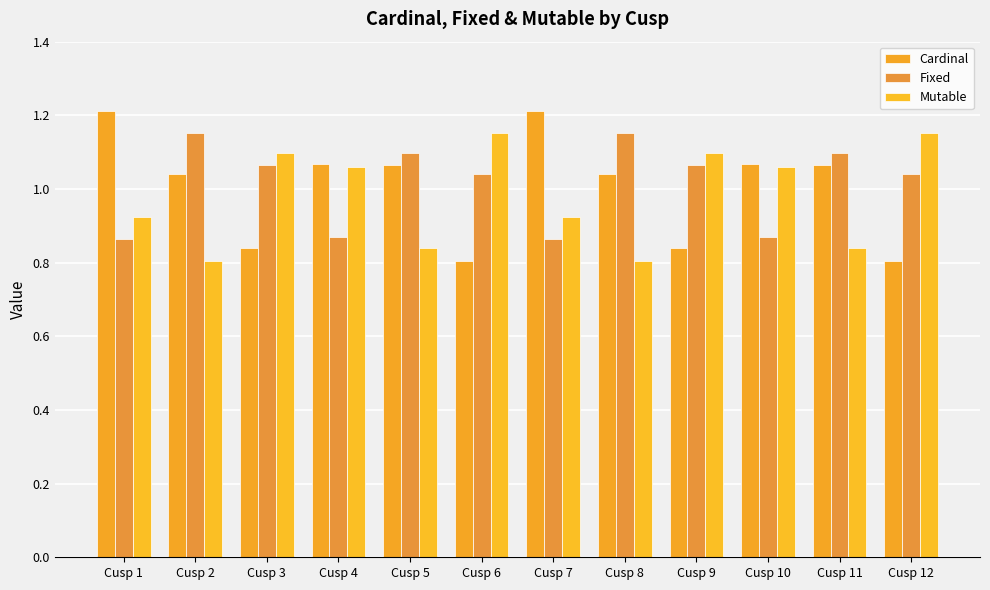

What is the highest value of the Cardinal series?

1.2